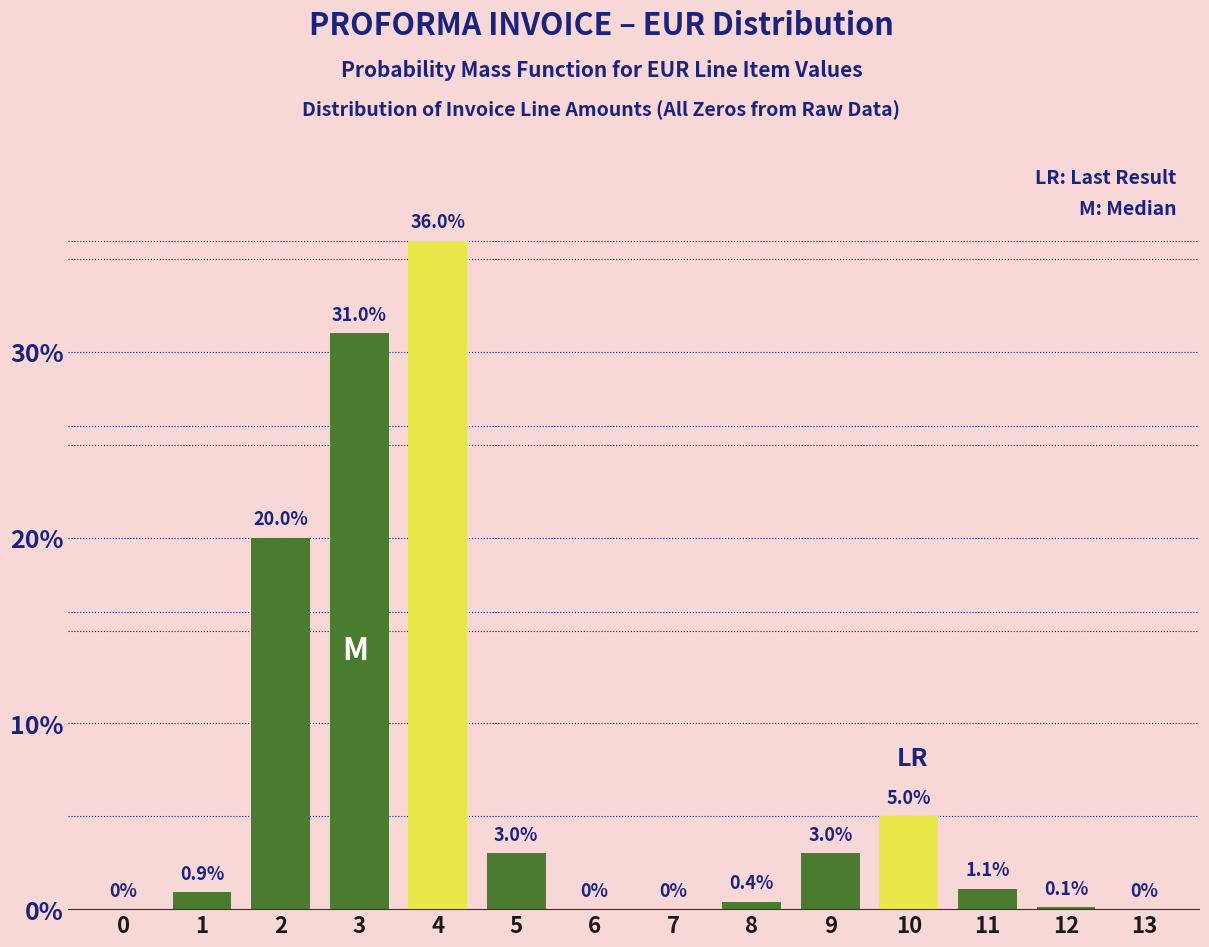

Reading left to right, transcribe all the data shown in this chart.

0=0.0	1=0.9	2=20.0	3=31.0	4=36.0	5=3.0	6=0.0	7=0.0	8=0.4	9=3.0	10=5.0	11=1.1	12=0.1	13=0.0